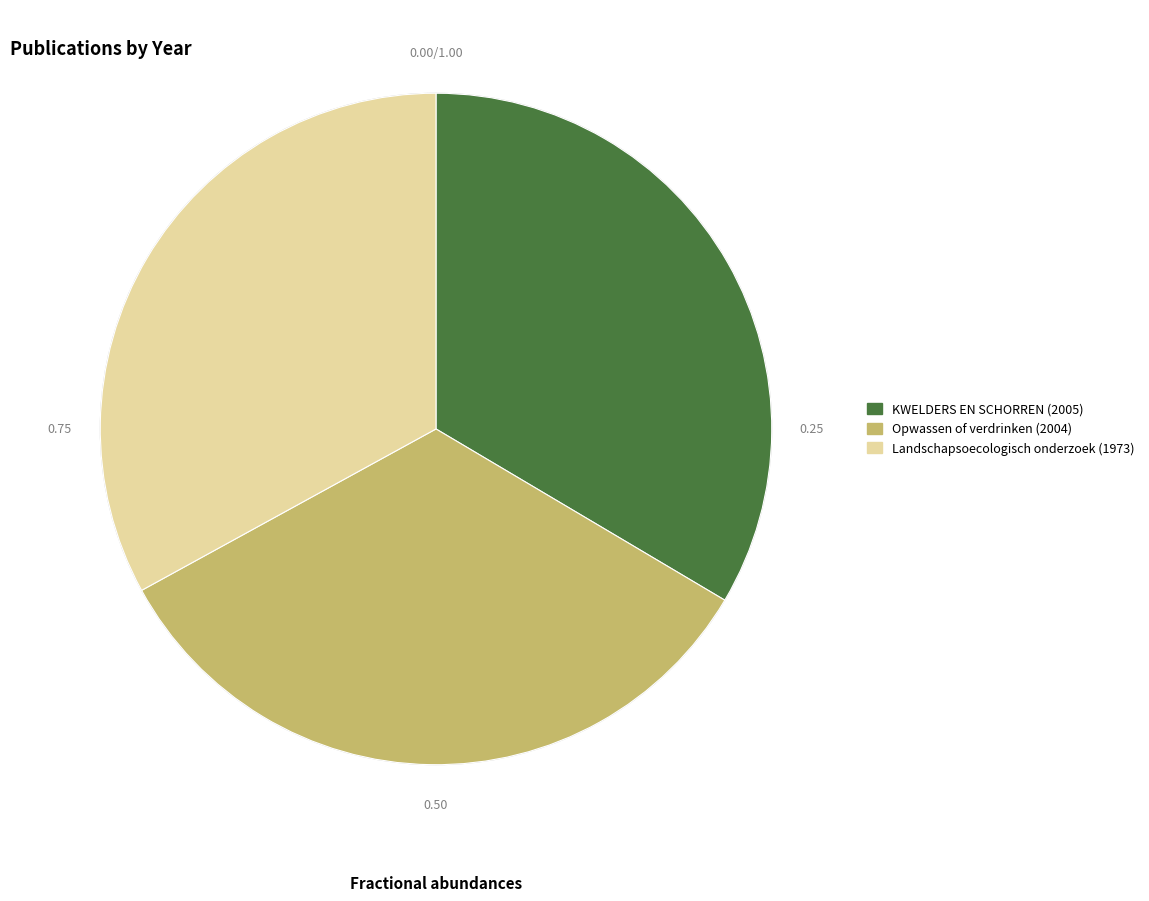

Is it true that KWELDERS EN SCHORREN (2005) is 34% of the pie?

True